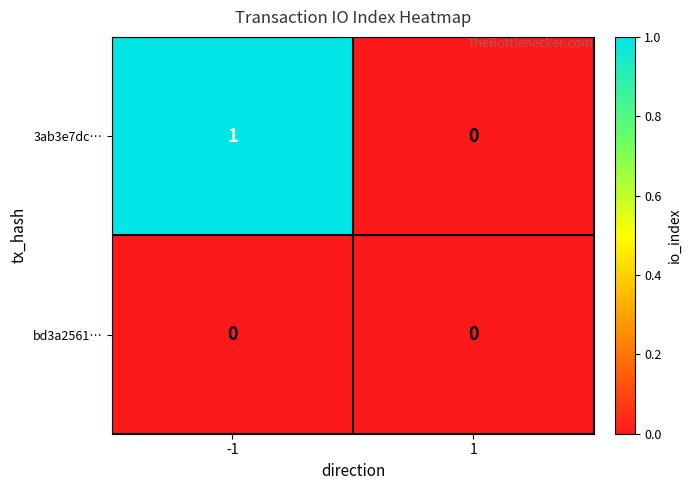

Reading left to right, list all the values displayed in this chart.

3ab3e7dc…: 1	0
bd3a2561…: 0	0